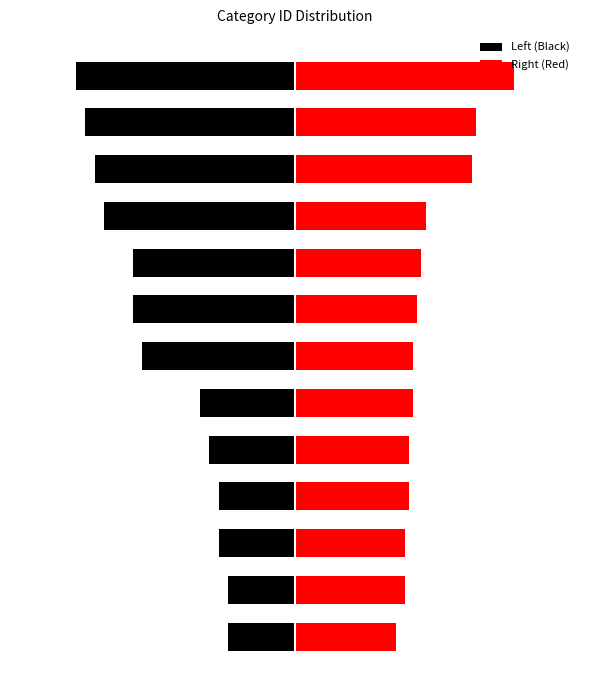

Which series has the largest total across all categories?

Right (Red)